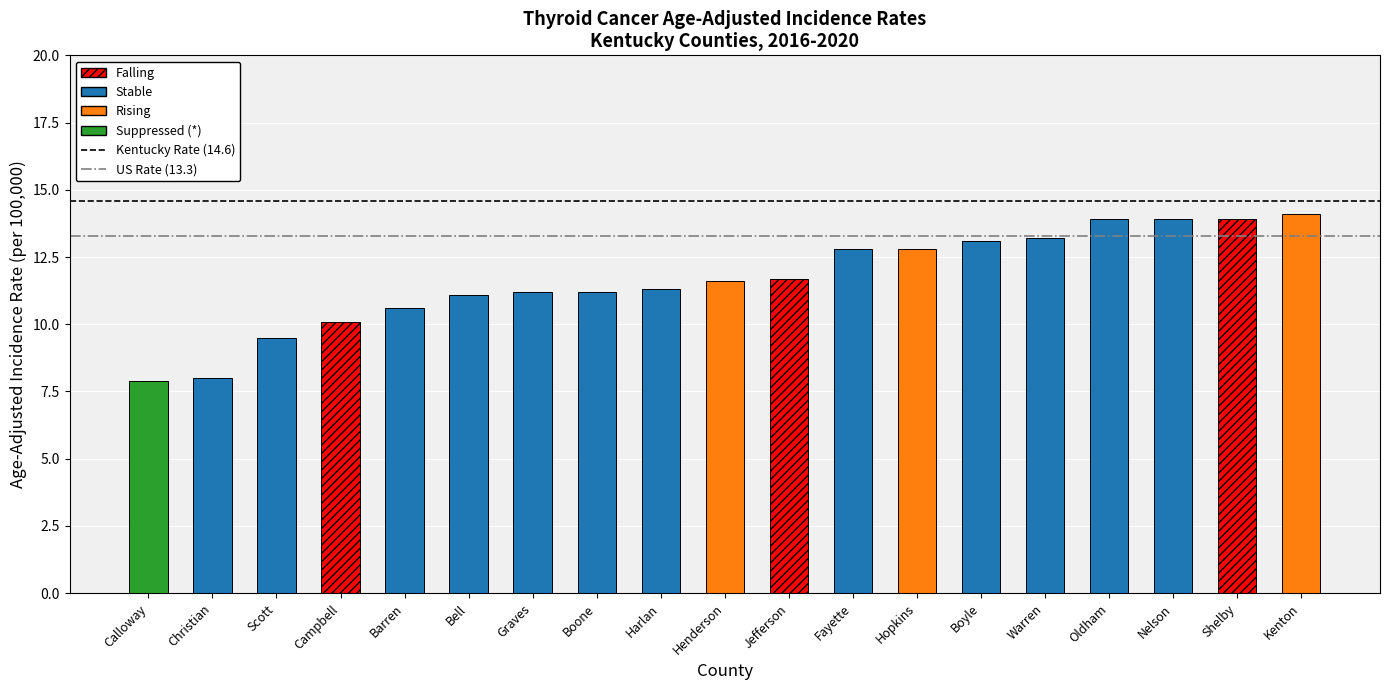

What is the sum of the Kentucky Rate (14.6) values at Calloway and Christian?

29.2